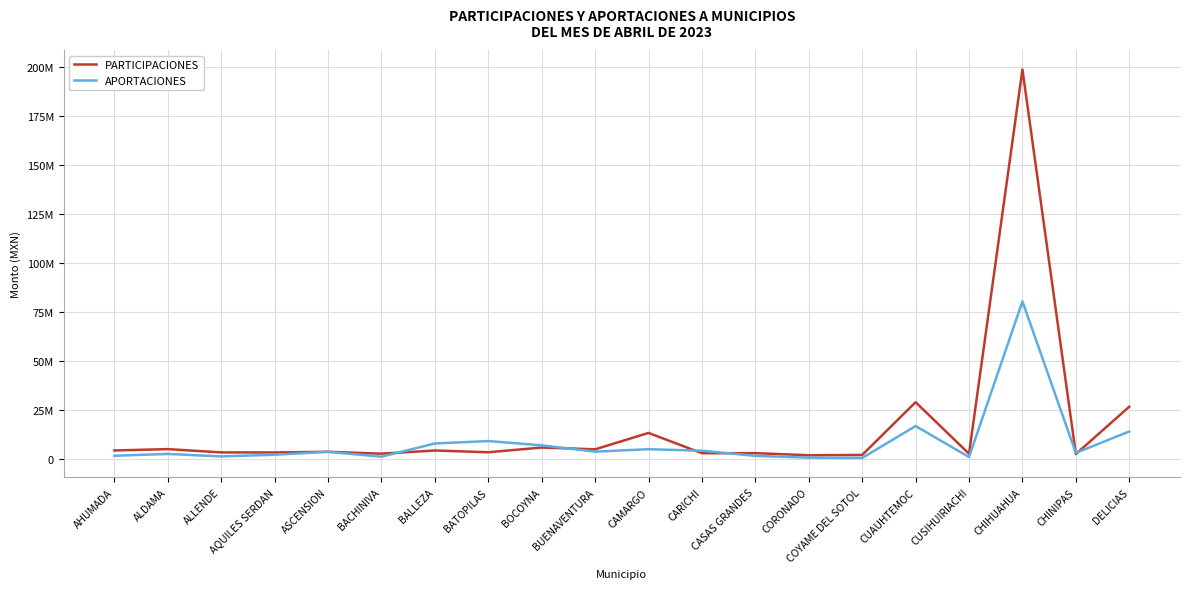

What is the minimum value shown in the chart?

459472.2